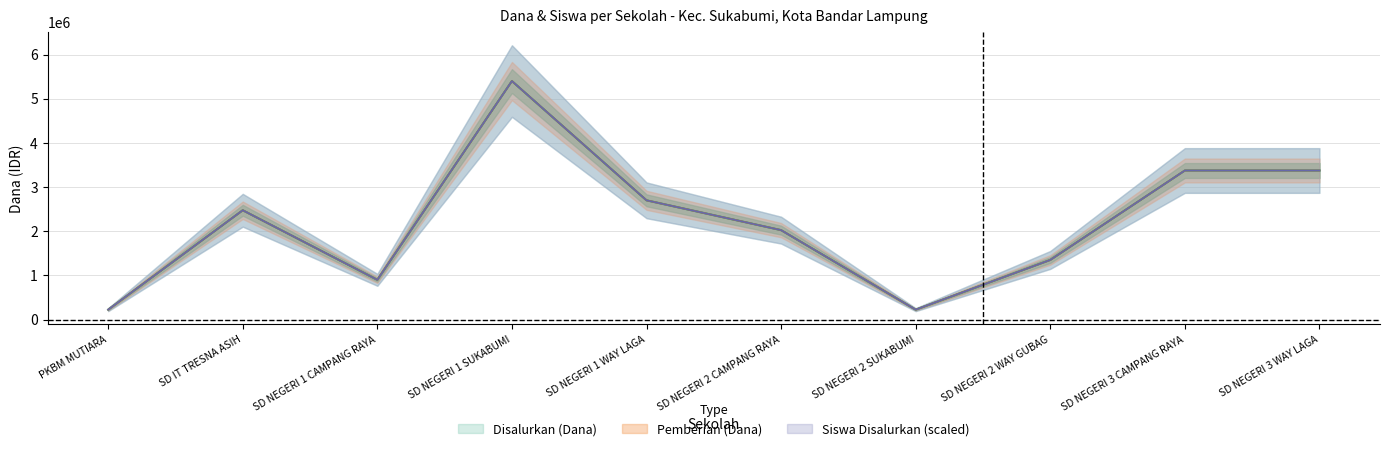

The value of Pemberian (Dana) at PKBM MUTIARA is 225000. True or false?

True